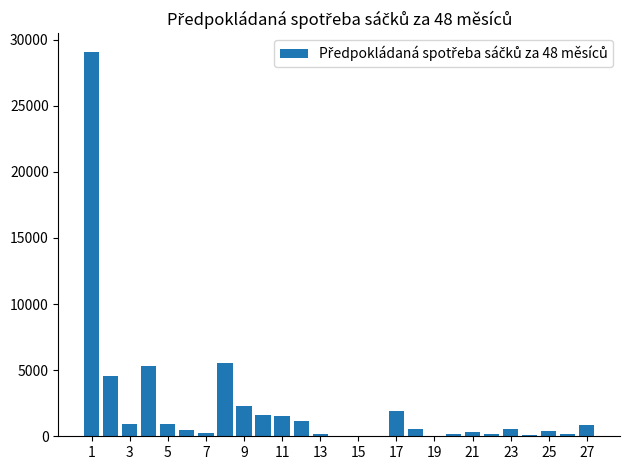

What is the maximum value shown in the chart?

29032